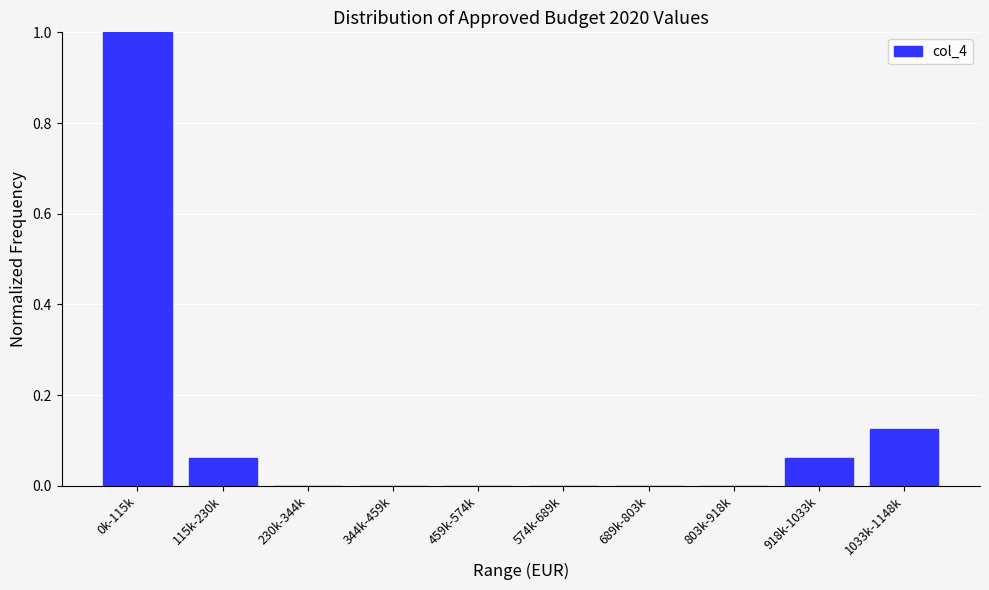

Is it true that the value at 803k-918k is 0.0?

True